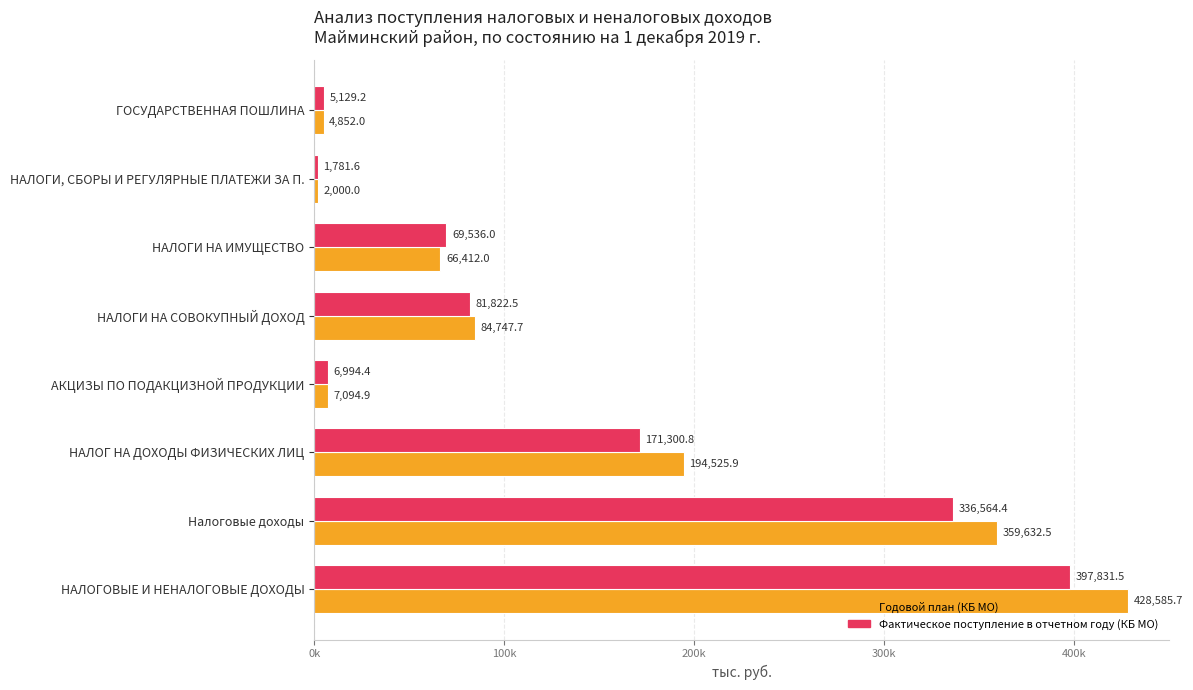

What is the average value of the Годовой план (КБ МО) series?

143481.3